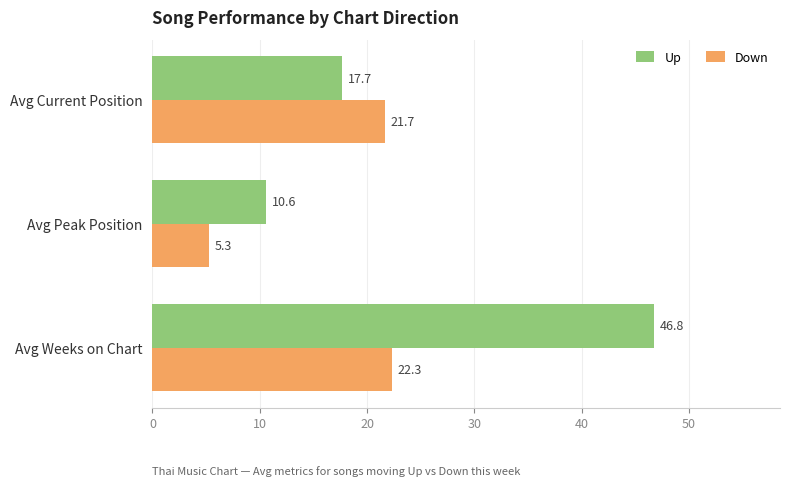

Where is Down nearest to the value 13?

Avg Peak Position